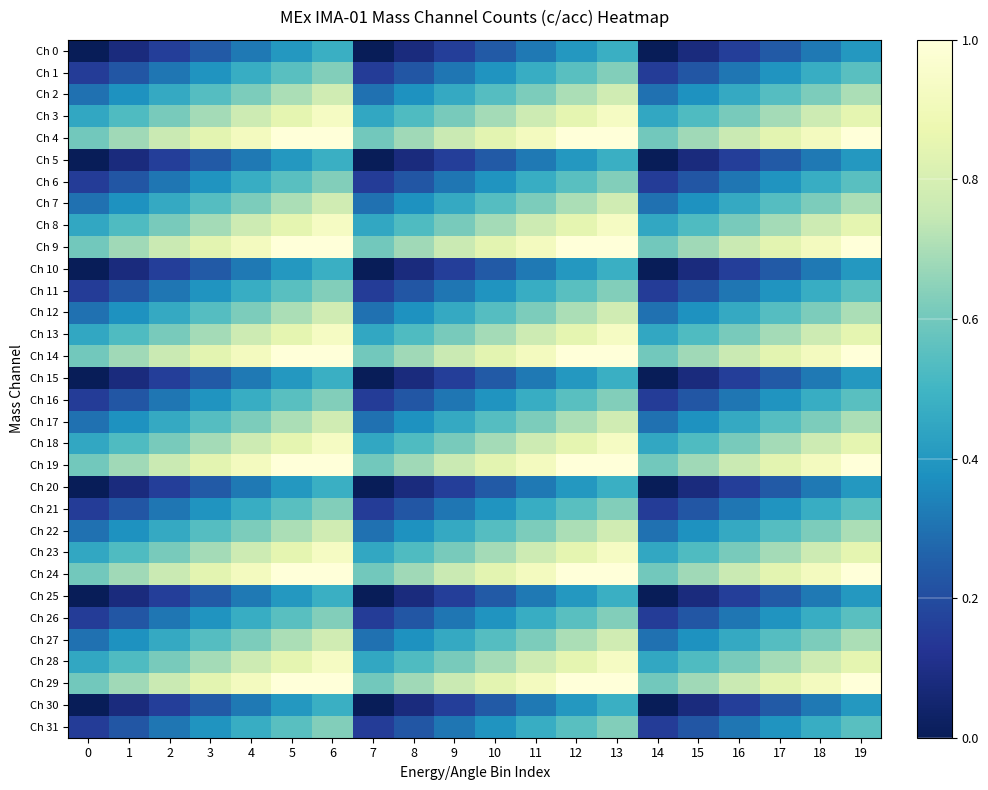

Reading left to right, what are all the values shown in this chart?

Ch 0: 0=0.0	1=0.1	2=0.2	3=0.2	4=0.3	5=0.4	6=0.5	7=0.0	8=0.1	9=0.2	10=0.2	11=0.3	12=0.4	13=0.5	14=0.0	15=0.1	16=0.2	17=0.2	18=0.3	19=0.4
Ch 1: 0=0.1	1=0.2	2=0.3	3=0.4	4=0.5	5=0.6	6=0.6	7=0.1	8=0.2	9=0.3	10=0.4	11=0.5	12=0.6	13=0.6	14=0.1	15=0.2	16=0.3	17=0.4	18=0.5	19=0.6
Ch 2: 0=0.3	1=0.4	2=0.5	3=0.5	4=0.6	5=0.7	6=0.8	7=0.3	8=0.4	9=0.5	10=0.5	11=0.6	12=0.7	13=0.8	14=0.3	15=0.4	16=0.5	17=0.5	18=0.6	19=0.7
Ch 3: 0=0.4	1=0.5	2=0.6	3=0.7	4=0.8	5=0.8	6=0.9	7=0.4	8=0.5	9=0.6	10=0.7	11=0.8	12=0.8	13=0.9	14=0.4	15=0.5	16=0.6	17=0.7	18=0.8	19=0.8
Ch 4: 0=0.6	1=0.7	2=0.8	3=0.8	4=0.9	5=1.0	6=1.0	7=0.6	8=0.7	9=0.8	10=0.8	11=0.9	12=1.0	13=1.0	14=0.6	15=0.7	16=0.8	17=0.8	18=0.9	19=1.0
Ch 5: 0=0.0	1=0.1	2=0.2	3=0.2	4=0.3	5=0.4	6=0.5	7=0.0	8=0.1	9=0.2	10=0.2	11=0.3	12=0.4	13=0.5	14=0.0	15=0.1	16=0.2	17=0.2	18=0.3	19=0.4
Ch 6: 0=0.1	1=0.2	2=0.3	3=0.4	4=0.5	5=0.6	6=0.6	7=0.1	8=0.2	9=0.3	10=0.4	11=0.5	12=0.6	13=0.6	14=0.1	15=0.2	16=0.3	17=0.4	18=0.5	19=0.6
Ch 7: 0=0.3	1=0.4	2=0.5	3=0.5	4=0.6	5=0.7	6=0.8	7=0.3	8=0.4	9=0.5	10=0.5	11=0.6	12=0.7	13=0.8	14=0.3	15=0.4	16=0.5	17=0.5	18=0.6	19=0.7
Ch 8: 0=0.4	1=0.5	2=0.6	3=0.7	4=0.8	5=0.8	6=0.9	7=0.4	8=0.5	9=0.6	10=0.7	11=0.8	12=0.8	13=0.9	14=0.4	15=0.5	16=0.6	17=0.7	18=0.8	19=0.8
Ch 9: 0=0.6	1=0.7	2=0.8	3=0.8	4=0.9	5=1.0	6=1.0	7=0.6	8=0.7	9=0.8	10=0.8	11=0.9	12=1.0	13=1.0	14=0.6	15=0.7	16=0.8	17=0.8	18=0.9	19=1.0
Ch 10: 0=0.0	1=0.1	2=0.2	3=0.2	4=0.3	5=0.4	6=0.5	7=0.0	8=0.1	9=0.2	10=0.2	11=0.3	12=0.4	13=0.5	14=0.0	15=0.1	16=0.2	17=0.2	18=0.3	19=0.4
Ch 11: 0=0.1	1=0.2	2=0.3	3=0.4	4=0.5	5=0.6	6=0.6	7=0.1	8=0.2	9=0.3	10=0.4	11=0.5	12=0.6	13=0.6	14=0.1	15=0.2	16=0.3	17=0.4	18=0.5	19=0.6
Ch 12: 0=0.3	1=0.4	2=0.5	3=0.5	4=0.6	5=0.7	6=0.8	7=0.3	8=0.4	9=0.5	10=0.5	11=0.6	12=0.7	13=0.8	14=0.3	15=0.4	16=0.5	17=0.5	18=0.6	19=0.7
Ch 13: 0=0.4	1=0.5	2=0.6	3=0.7	4=0.8	5=0.8	6=0.9	7=0.4	8=0.5	9=0.6	10=0.7	11=0.8	12=0.8	13=0.9	14=0.4	15=0.5	16=0.6	17=0.7	18=0.8	19=0.8
Ch 14: 0=0.6	1=0.7	2=0.8	3=0.8	4=0.9	5=1.0	6=1.0	7=0.6	8=0.7	9=0.8	10=0.8	11=0.9	12=1.0	13=1.0	14=0.6	15=0.7	16=0.8	17=0.8	18=0.9	19=1.0
Ch 15: 0=0.0	1=0.1	2=0.2	3=0.2	4=0.3	5=0.4	6=0.5	7=0.0	8=0.1	9=0.2	10=0.2	11=0.3	12=0.4	13=0.5	14=0.0	15=0.1	16=0.2	17=0.2	18=0.3	19=0.4
Ch 16: 0=0.1	1=0.2	2=0.3	3=0.4	4=0.5	5=0.6	6=0.6	7=0.1	8=0.2	9=0.3	10=0.4	11=0.5	12=0.6	13=0.6	14=0.1	15=0.2	16=0.3	17=0.4	18=0.5	19=0.6
Ch 17: 0=0.3	1=0.4	2=0.5	3=0.5	4=0.6	5=0.7	6=0.8	7=0.3	8=0.4	9=0.5	10=0.5	11=0.6	12=0.7	13=0.8	14=0.3	15=0.4	16=0.5	17=0.5	18=0.6	19=0.7
Ch 18: 0=0.4	1=0.5	2=0.6	3=0.7	4=0.8	5=0.8	6=0.9	7=0.4	8=0.5	9=0.6	10=0.7	11=0.8	12=0.8	13=0.9	14=0.4	15=0.5	16=0.6	17=0.7	18=0.8	19=0.8
Ch 19: 0=0.6	1=0.7	2=0.8	3=0.8	4=0.9	5=1.0	6=1.0	7=0.6	8=0.7	9=0.8	10=0.8	11=0.9	12=1.0	13=1.0	14=0.6	15=0.7	16=0.8	17=0.8	18=0.9	19=1.0
Ch 20: 0=0.0	1=0.1	2=0.2	3=0.2	4=0.3	5=0.4	6=0.5	7=0.0	8=0.1	9=0.2	10=0.2	11=0.3	12=0.4	13=0.5	14=0.0	15=0.1	16=0.2	17=0.2	18=0.3	19=0.4
Ch 21: 0=0.1	1=0.2	2=0.3	3=0.4	4=0.5	5=0.6	6=0.6	7=0.1	8=0.2	9=0.3	10=0.4	11=0.5	12=0.6	13=0.6	14=0.1	15=0.2	16=0.3	17=0.4	18=0.5	19=0.6
Ch 22: 0=0.3	1=0.4	2=0.5	3=0.5	4=0.6	5=0.7	6=0.8	7=0.3	8=0.4	9=0.5	10=0.5	11=0.6	12=0.7	13=0.8	14=0.3	15=0.4	16=0.5	17=0.5	18=0.6	19=0.7
Ch 23: 0=0.4	1=0.5	2=0.6	3=0.7	4=0.8	5=0.8	6=0.9	7=0.4	8=0.5	9=0.6	10=0.7	11=0.8	12=0.8	13=0.9	14=0.4	15=0.5	16=0.6	17=0.7	18=0.8	19=0.8
Ch 24: 0=0.6	1=0.7	2=0.8	3=0.8	4=0.9	5=1.0	6=1.0	7=0.6	8=0.7	9=0.8	10=0.8	11=0.9	12=1.0	13=1.0	14=0.6	15=0.7	16=0.8	17=0.8	18=0.9	19=1.0
Ch 25: 0=0.0	1=0.1	2=0.2	3=0.2	4=0.3	5=0.4	6=0.5	7=0.0	8=0.1	9=0.2	10=0.2	11=0.3	12=0.4	13=0.5	14=0.0	15=0.1	16=0.2	17=0.2	18=0.3	19=0.4
Ch 26: 0=0.1	1=0.2	2=0.3	3=0.4	4=0.5	5=0.6	6=0.6	7=0.1	8=0.2	9=0.3	10=0.4	11=0.5	12=0.6	13=0.6	14=0.1	15=0.2	16=0.3	17=0.4	18=0.5	19=0.6
Ch 27: 0=0.3	1=0.4	2=0.5	3=0.5	4=0.6	5=0.7	6=0.8	7=0.3	8=0.4	9=0.5	10=0.5	11=0.6	12=0.7	13=0.8	14=0.3	15=0.4	16=0.5	17=0.5	18=0.6	19=0.7
Ch 28: 0=0.4	1=0.5	2=0.6	3=0.7	4=0.8	5=0.8	6=0.9	7=0.4	8=0.5	9=0.6	10=0.7	11=0.8	12=0.8	13=0.9	14=0.4	15=0.5	16=0.6	17=0.7	18=0.8	19=0.8
Ch 29: 0=0.6	1=0.7	2=0.8	3=0.8	4=0.9	5=1.0	6=1.0	7=0.6	8=0.7	9=0.8	10=0.8	11=0.9	12=1.0	13=1.0	14=0.6	15=0.7	16=0.8	17=0.8	18=0.9	19=1.0
Ch 30: 0=0.0	1=0.1	2=0.2	3=0.2	4=0.3	5=0.4	6=0.5	7=0.0	8=0.1	9=0.2	10=0.2	11=0.3	12=0.4	13=0.5	14=0.0	15=0.1	16=0.2	17=0.2	18=0.3	19=0.4
Ch 31: 0=0.1	1=0.2	2=0.3	3=0.4	4=0.5	5=0.6	6=0.6	7=0.1	8=0.2	9=0.3	10=0.4	11=0.5	12=0.6	13=0.6	14=0.1	15=0.2	16=0.3	17=0.4	18=0.5	19=0.6